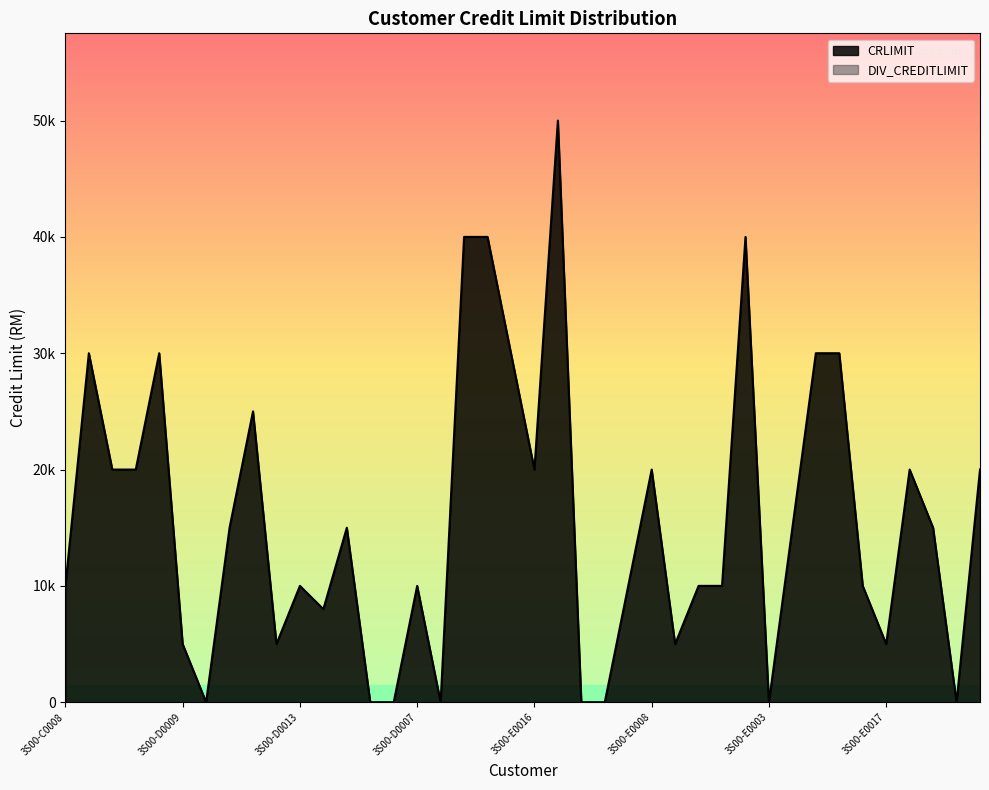

At which label does the data first exceed 15000?

3S00-C0029